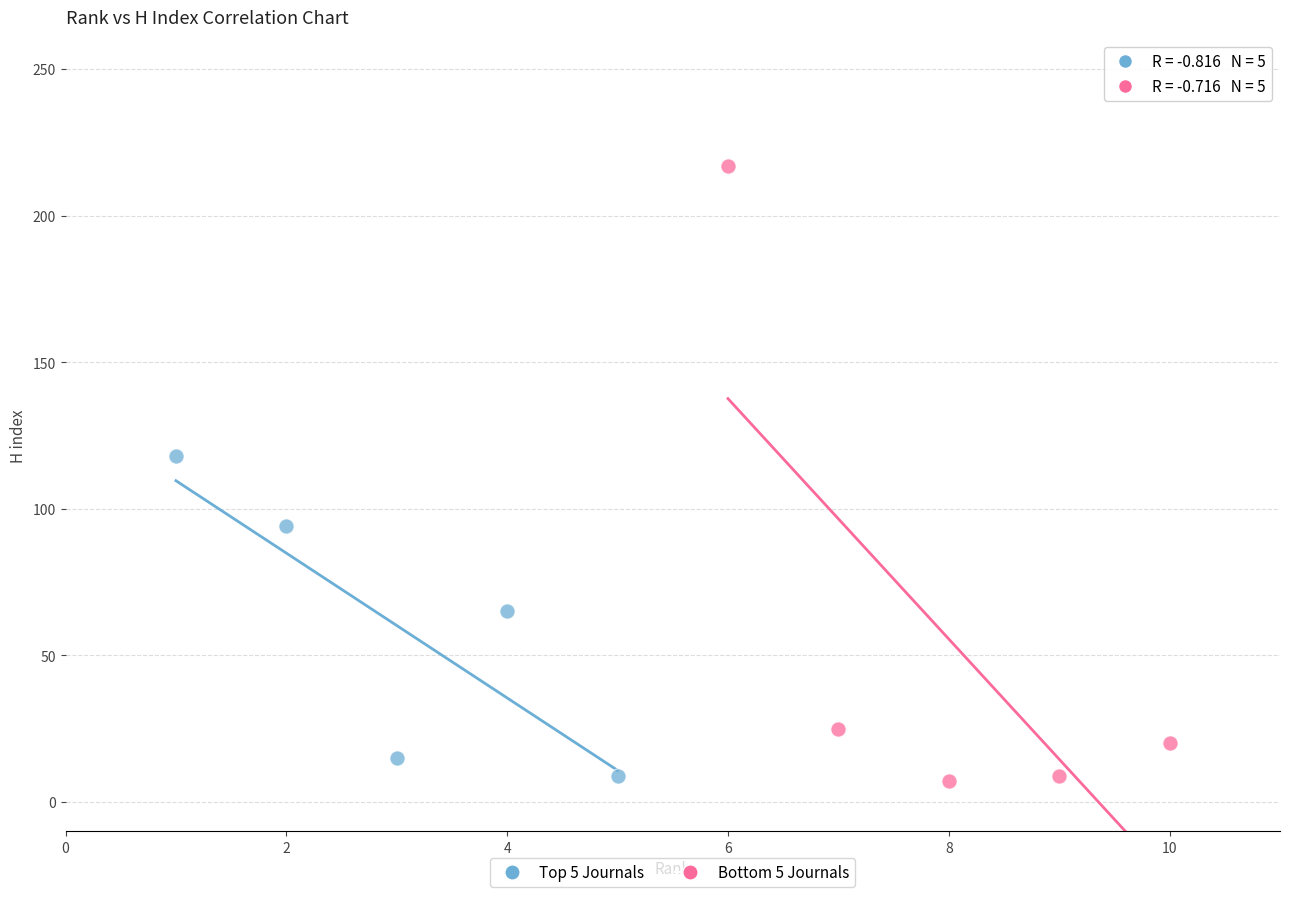

Which series reaches the maximum Y coordinate?

Bottom 5 Journals